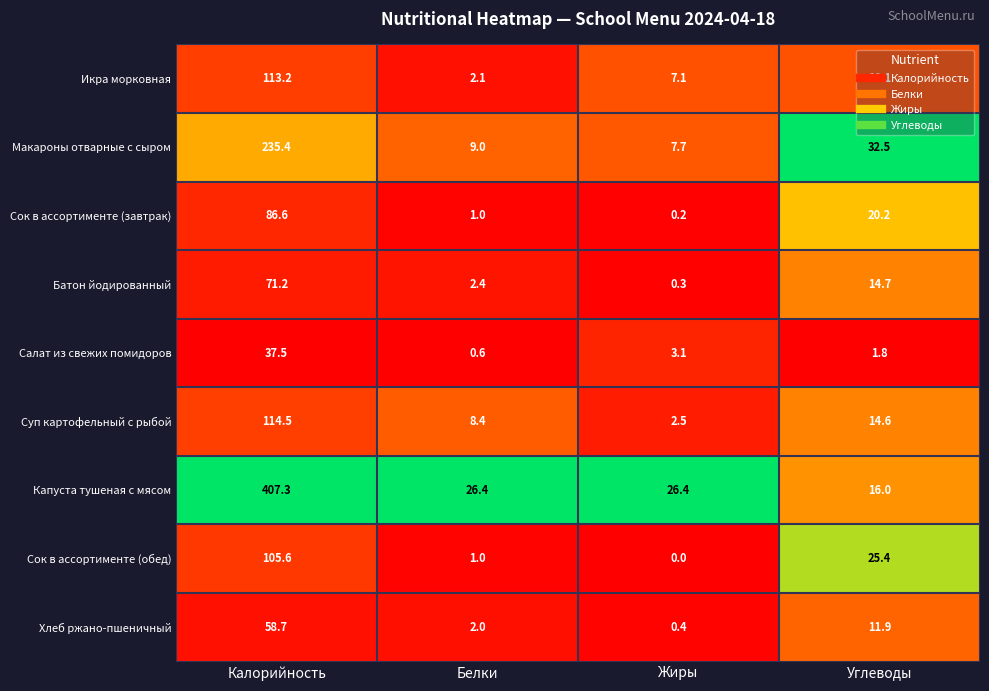

Rank the series at Углеводы from highest to lowest value.

Макароны отварные с сыром, Сок в ассортименте (обед), Сок в ассортименте (завтрак), Капуста тушеная с мясом, Батон йодированный, Суп картофельный с рыбой, Хлеб ржано-пшеничный, Икра морковная, Салат из свежих помидоров